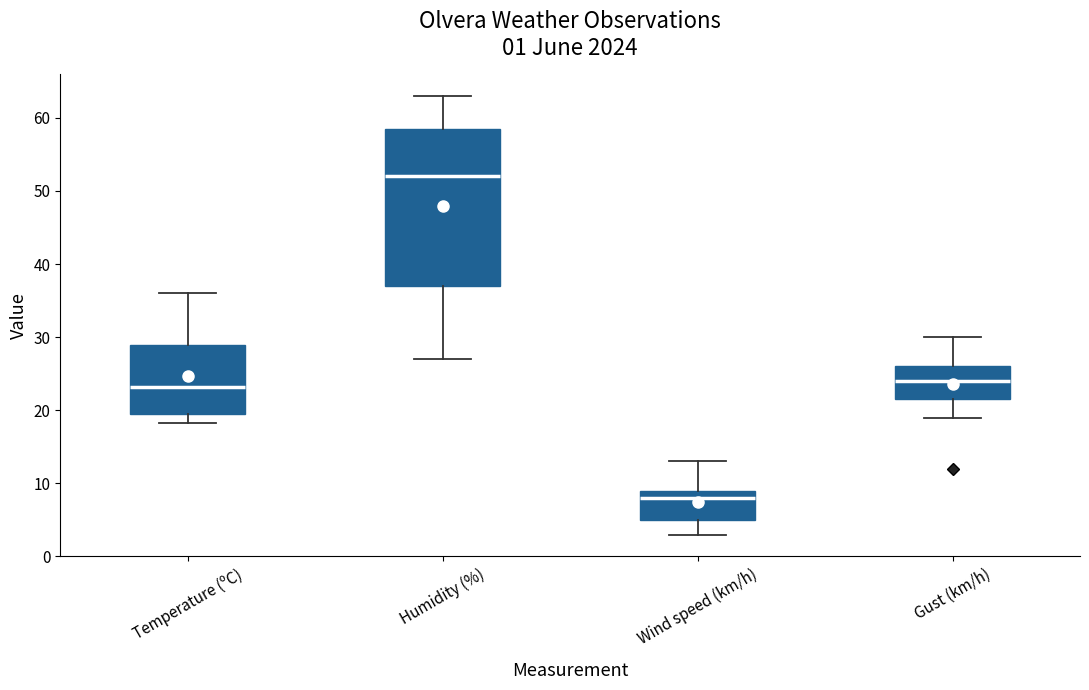

Which box is the tallest, from its lower edge to its upper edge?

Humidity (%)